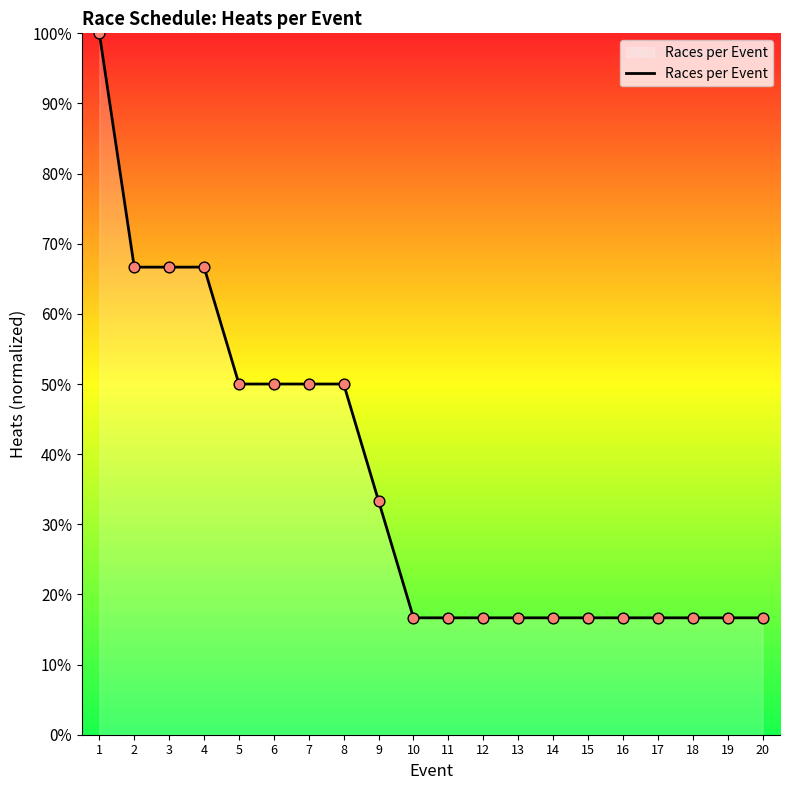

Between 19 and 7, which is larger?

7